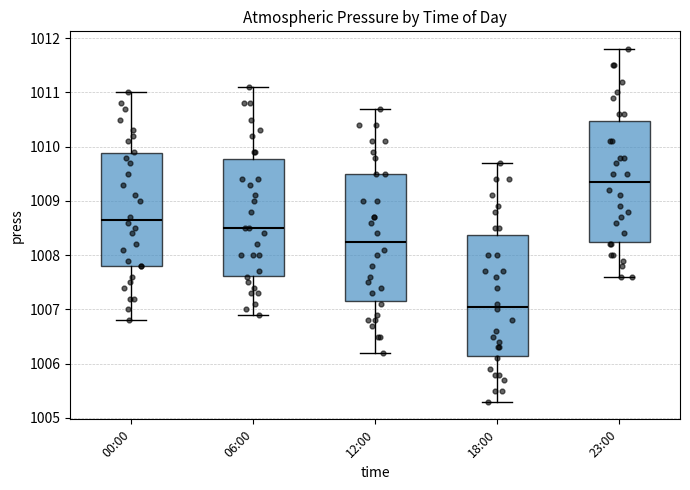

Reading left to right, read every box against the y-axis: the position of its median line, the range the box covers, and the ends of its whiskers. The values are not printed on the chart, so give them approximately, as read against the axis.

00:00: median 1008.7, box 1007.8 to 1009.9, whiskers 1006.8 to 1011.0
06:00: median 1008.5, box 1007.6 to 1009.8, whiskers 1006.9 to 1011.1
12:00: median 1008.3, box 1007.2 to 1009.5, whiskers 1006.2 to 1010.7
18:00: median 1007.1, box 1006.2 to 1008.4, whiskers 1005.3 to 1009.7
23:00: median 1009.4, box 1008.3 to 1010.5, whiskers 1007.6 to 1011.8